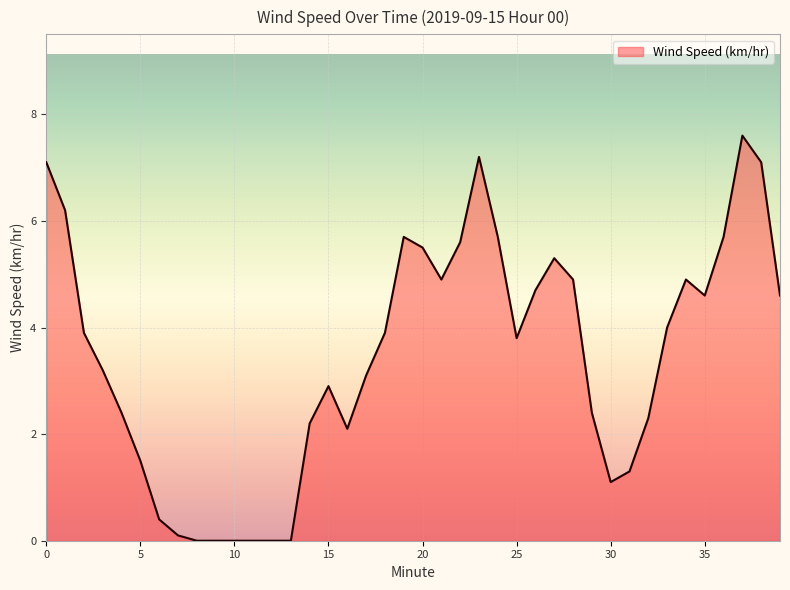

What is the greatest value displayed?

7.6